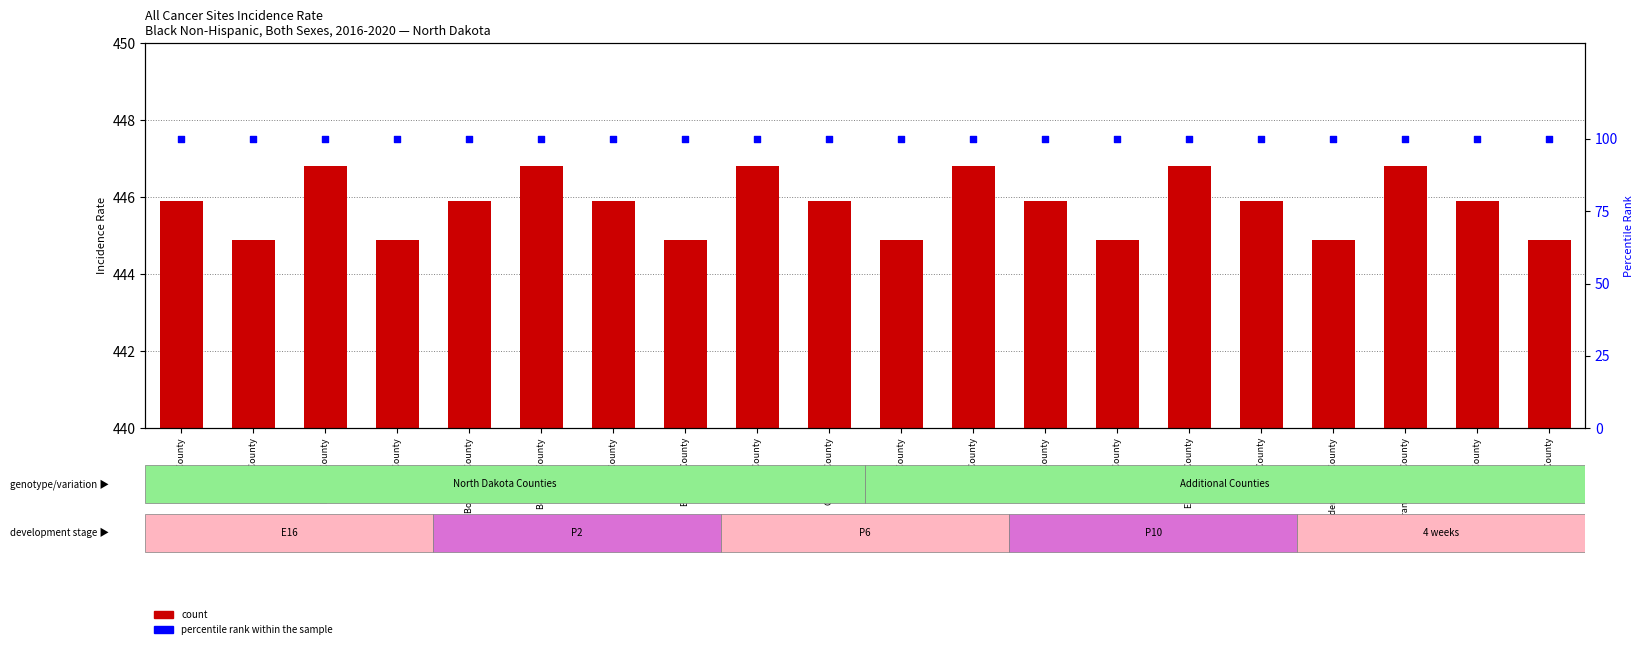

At which category is the sum across all series the highest?

Benson County